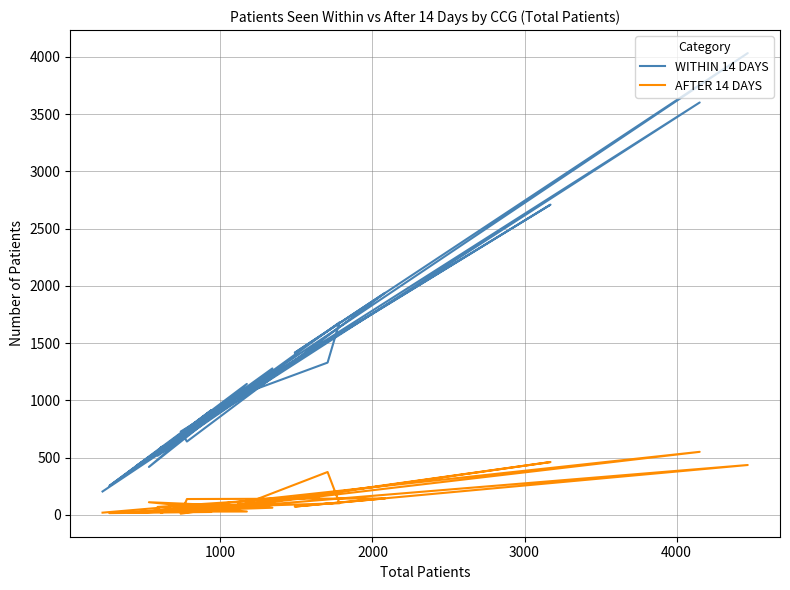

Which series has the widest spread of values?

WITHIN 14 DAYS